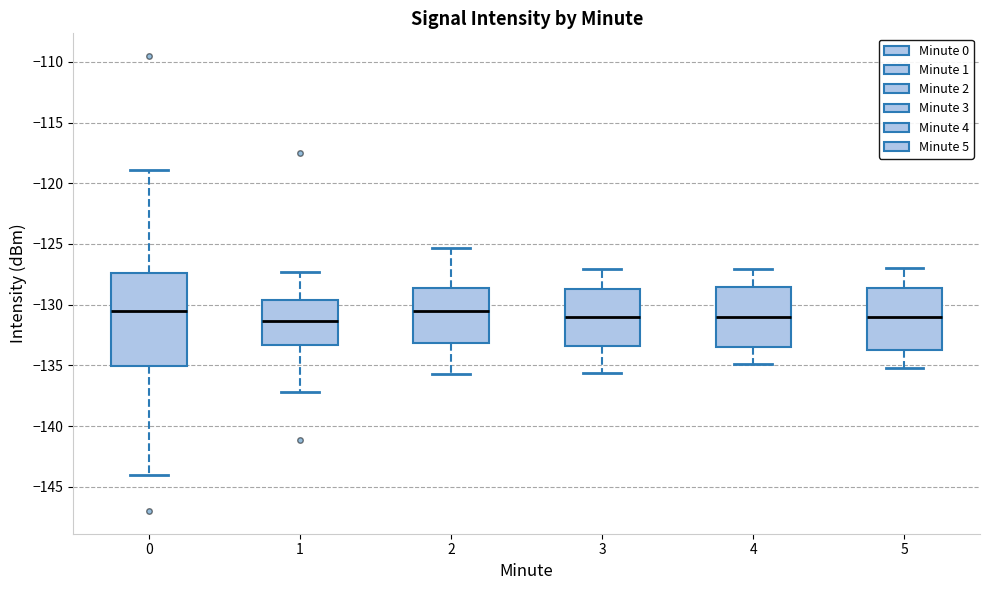

Reading left to right, read every box against the y-axis: the position of its median line, the range the box covers, and the ends of its whiskers. The values are not printed on the chart, so give them approximately, as read against the axis.

0: median -130.5, box -135.0 to -127.5, whiskers -144.0 to -119.0
1: median -131.5, box -133.5 to -129.5, whiskers -137.0 to -127.5
2: median -130.5, box -133.0 to -128.5, whiskers -135.5 to -125.5
3: median -131.0, box -133.5 to -128.5, whiskers -135.5 to -127.0
4: median -131.0, box -133.5 to -128.5, whiskers -135.0 to -127.0
5: median -131.0, box -133.5 to -128.5, whiskers -135.0 to -127.0